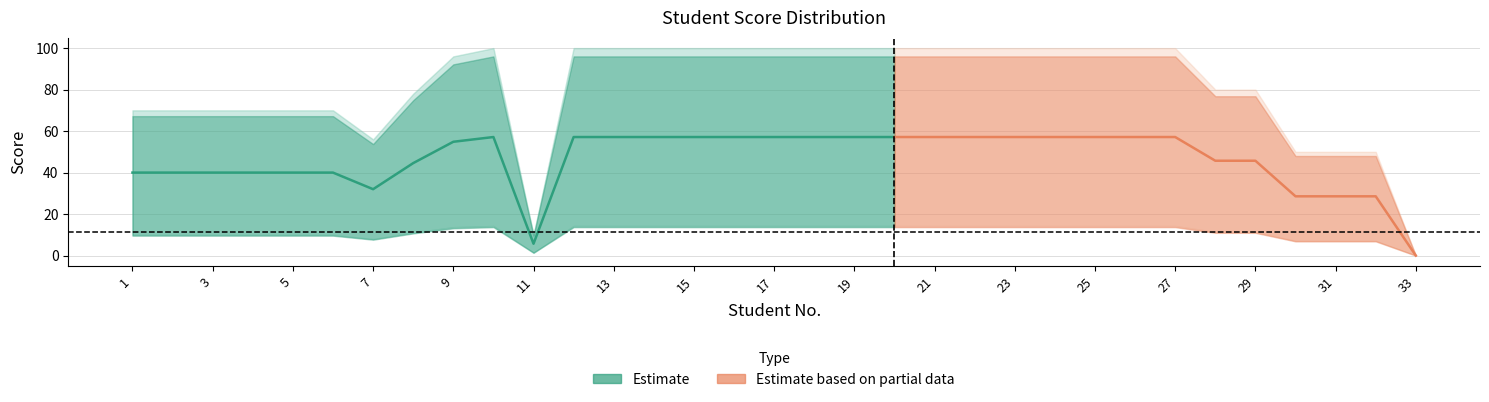

Where is the first local maximum for PROM.?

10